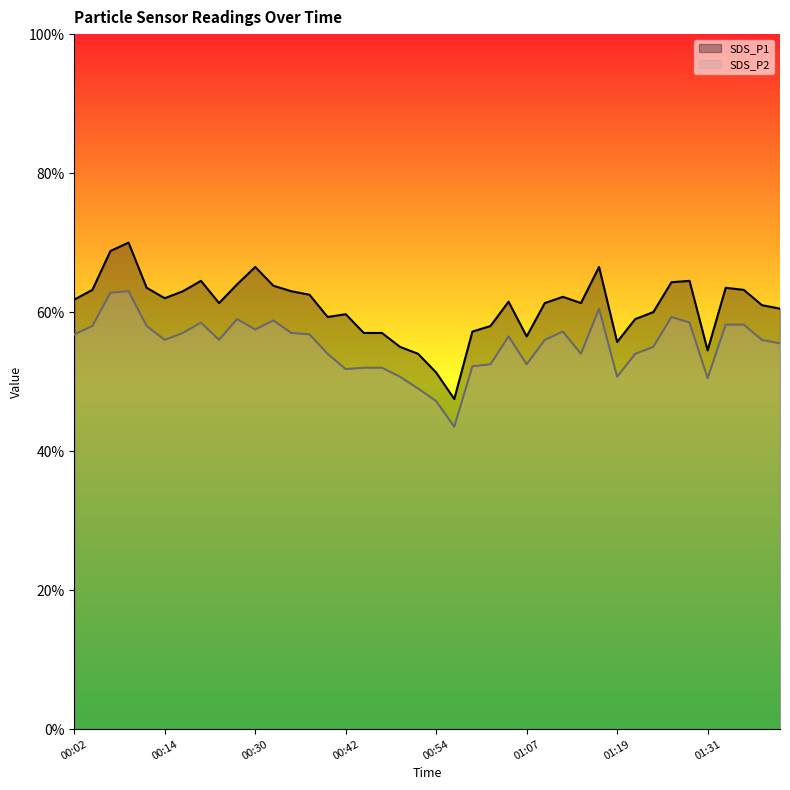

What is the label of the 7th point from the left?

00:17